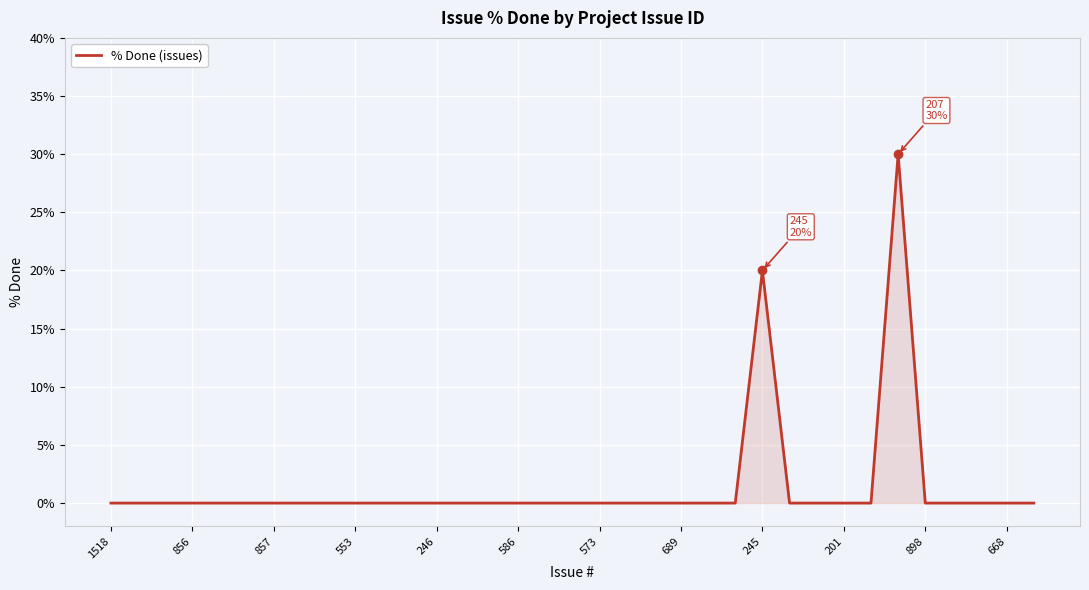

What is the maximum value shown in the chart?

30